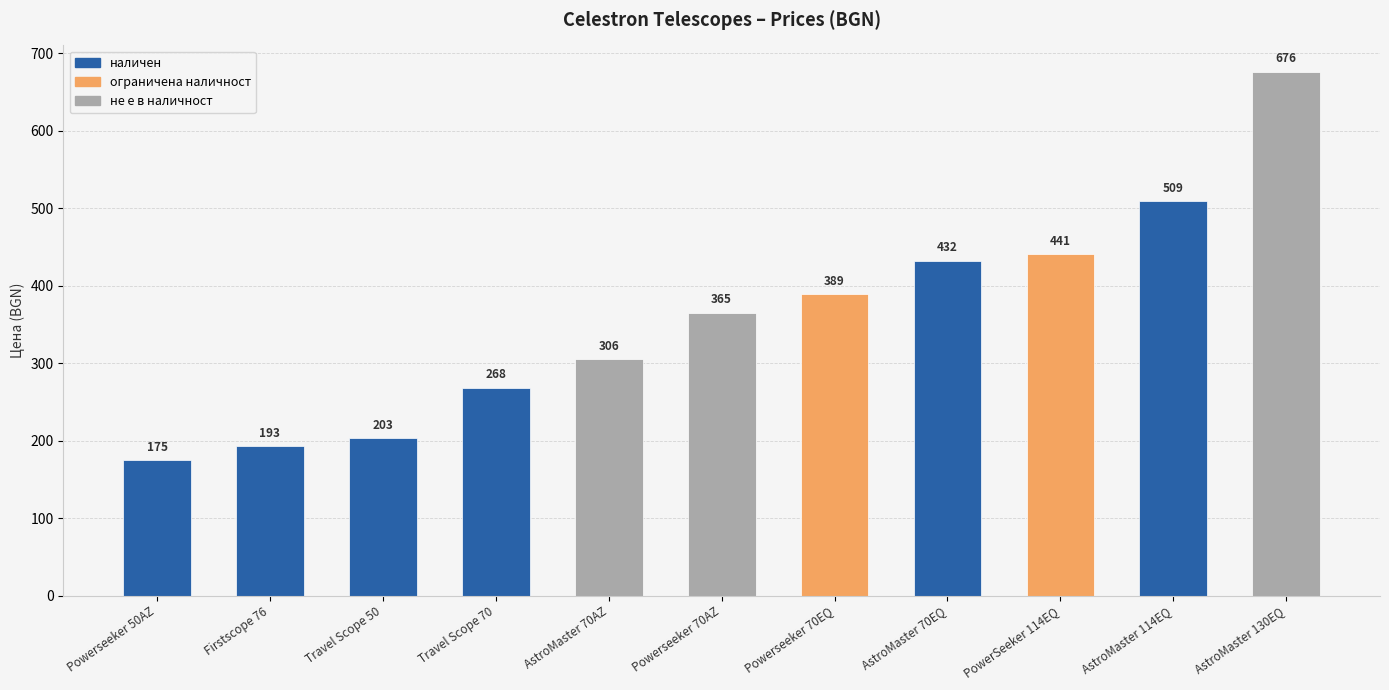

List the labels in order of value, smallest first.

Powerseeker 50AZ, Firstscope 76, Travel Scope 50, Travel Scope 70, AstroMaster 70AZ, Powerseeker 70AZ, Powerseeker 70EQ, AstroMaster 70EQ, PowerSeeker 114EQ, AstroMaster 114EQ, AstroMaster 130EQ